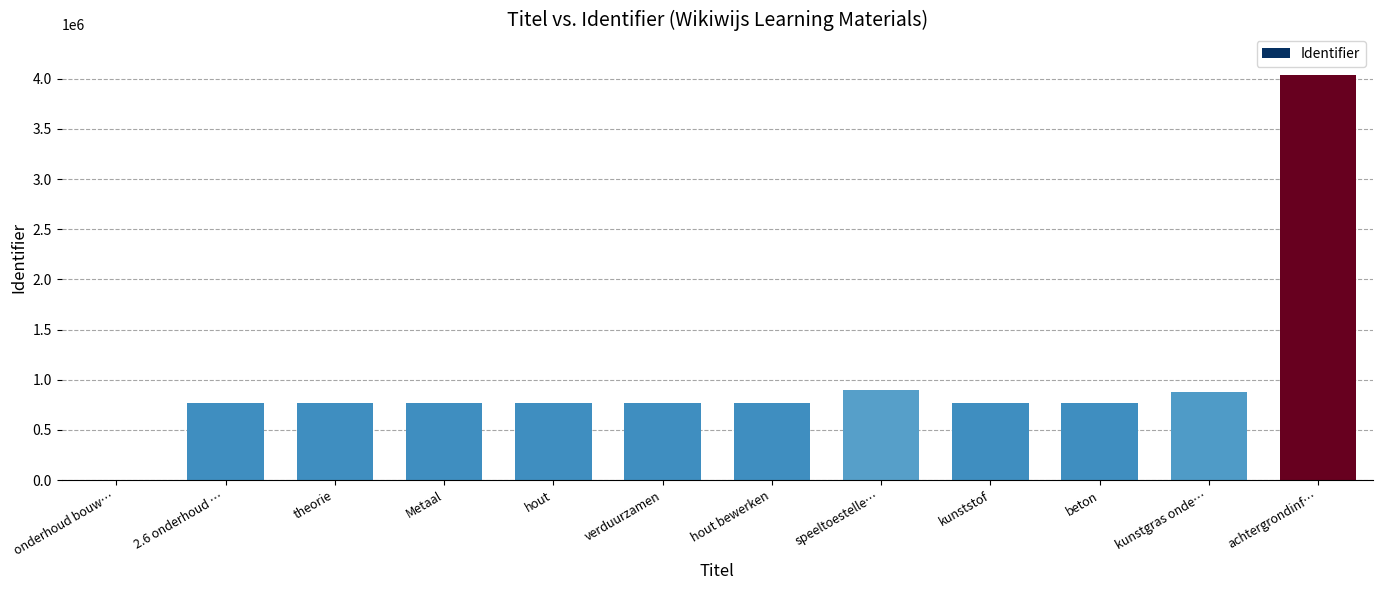

The value at 2.6 onderhoud … is 768282. True or false?

True